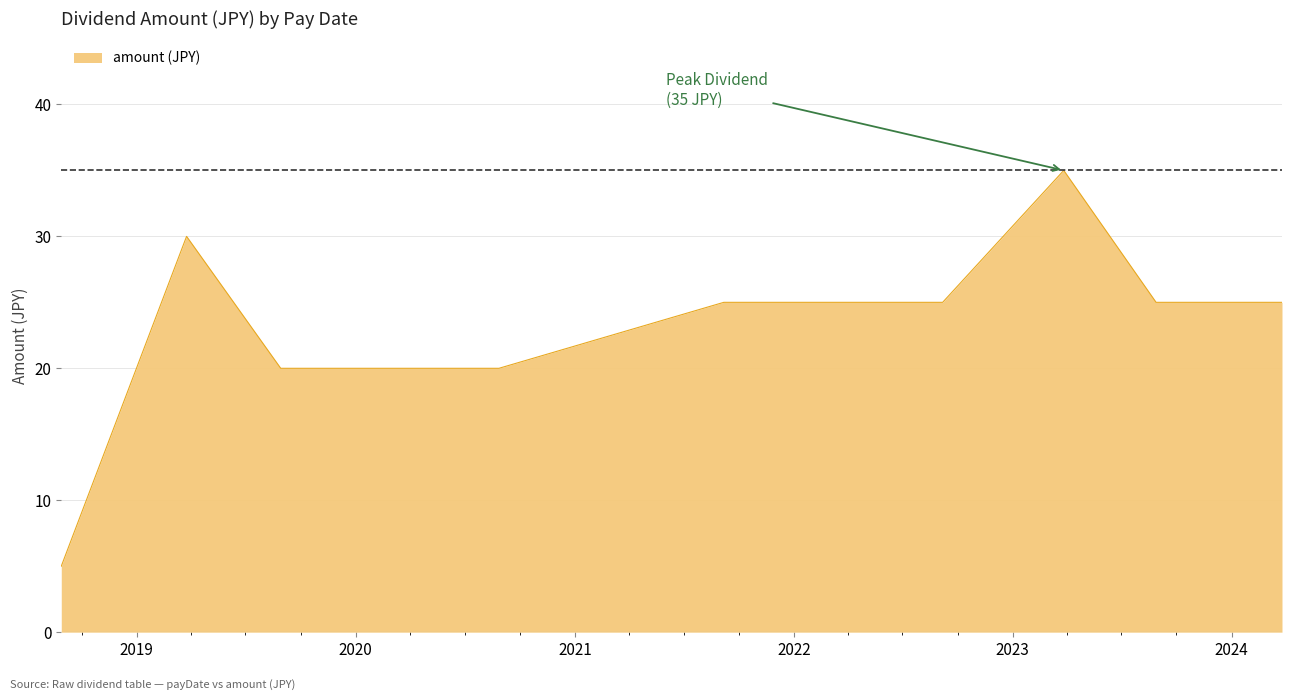

What is the smallest value displayed?

5